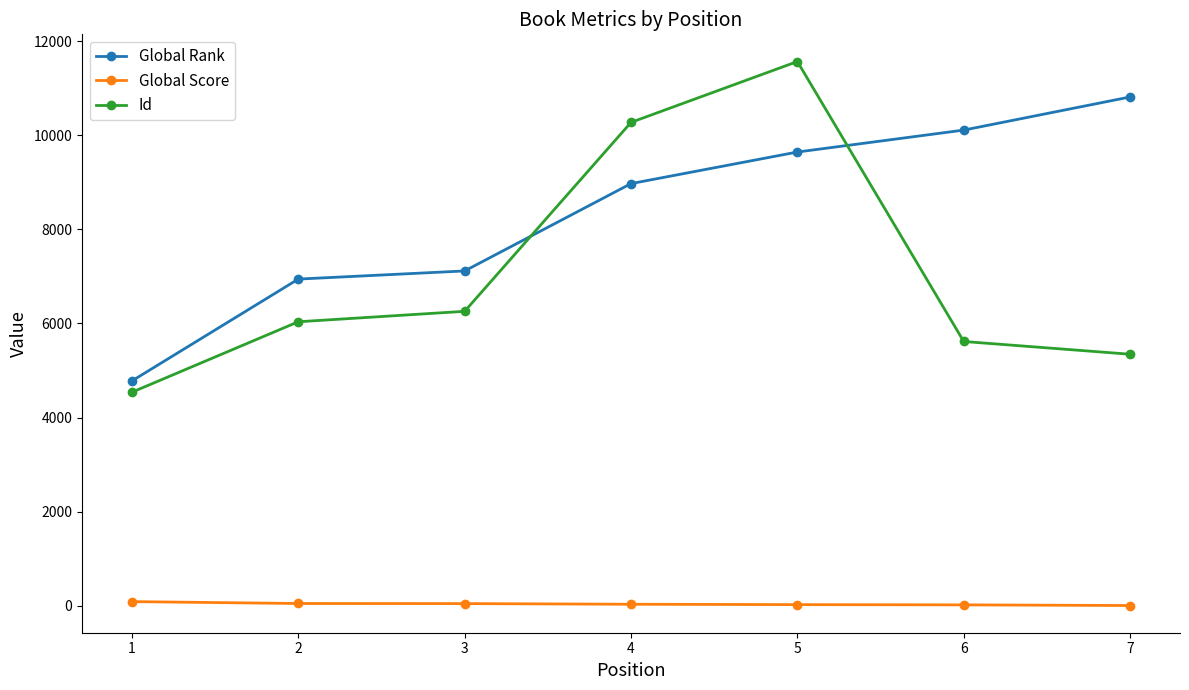

At which category is the sum across all series the highest?

5